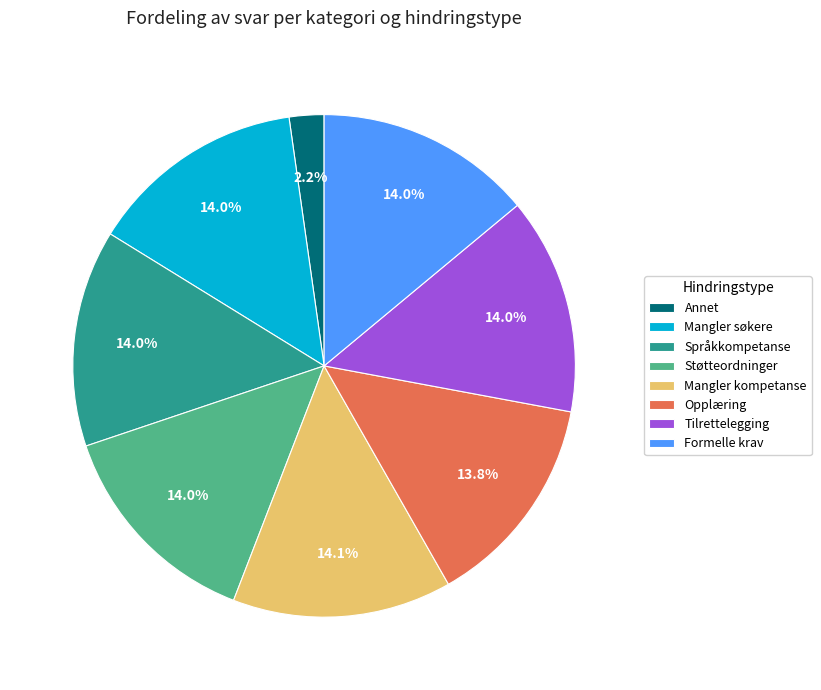

Does any single category account for the majority?

No